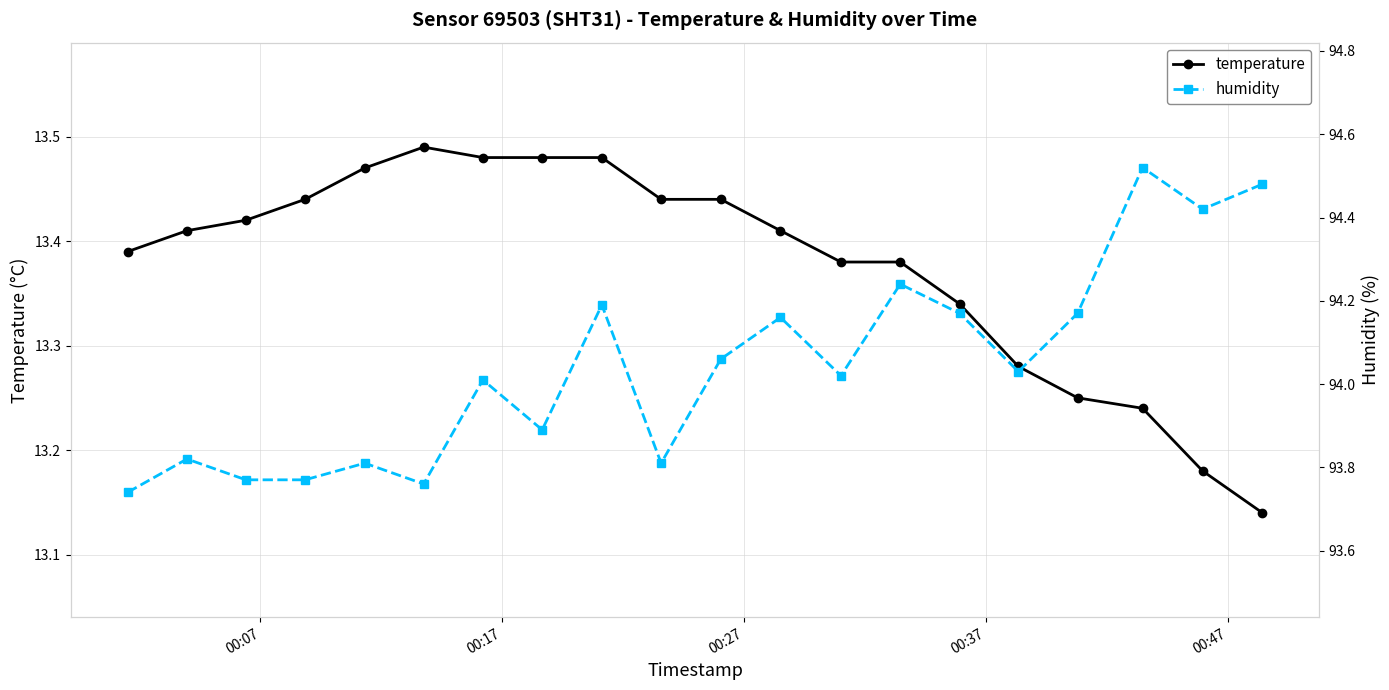

True or false: humidity and temperature intersect in this chart.

False